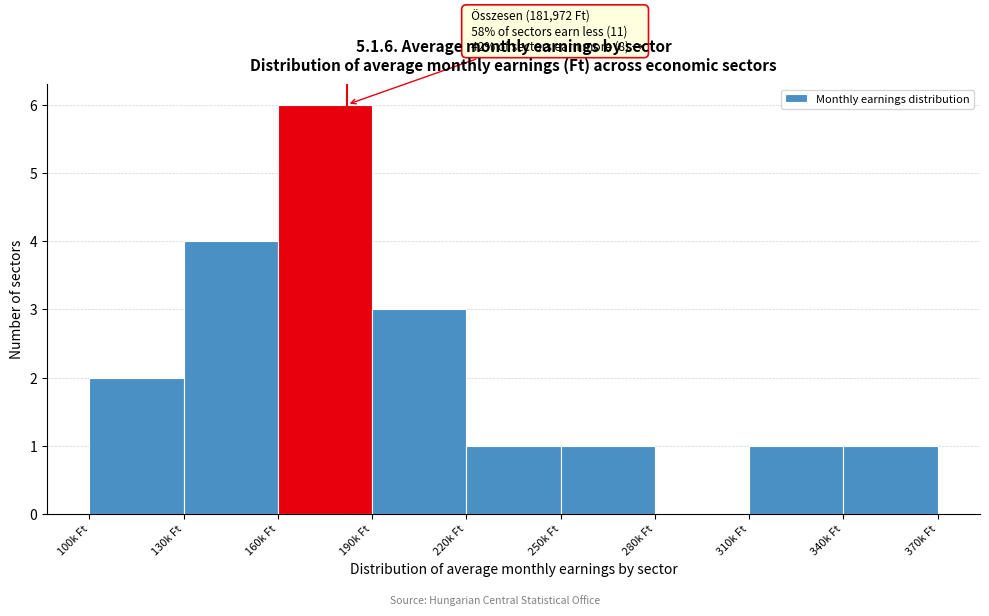

Reading left to right, transcribe all the data shown in this chart.

100k Ft=2	130k Ft=4	160k Ft=6	190k Ft=3	220k Ft=1	250k Ft=1	280k Ft=0	310k Ft=1	340k Ft=1